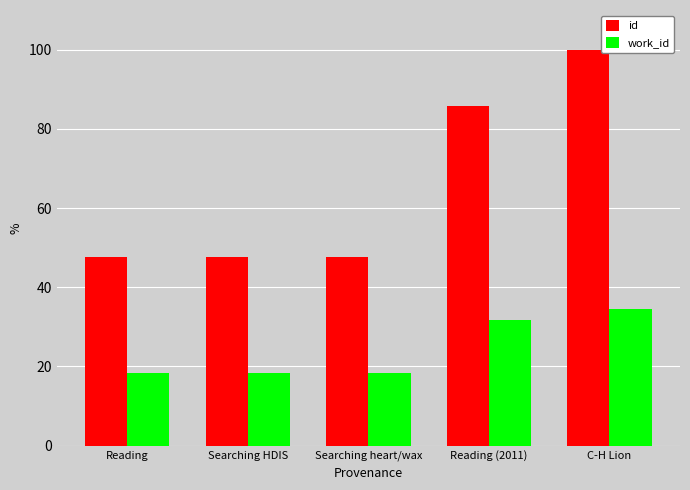

What is the value of the id bar at the 4th from the left?

85.8